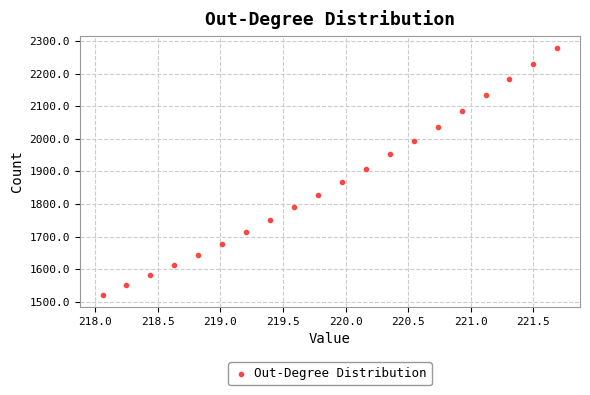

What is the range of X values (max minus min)?

3.6